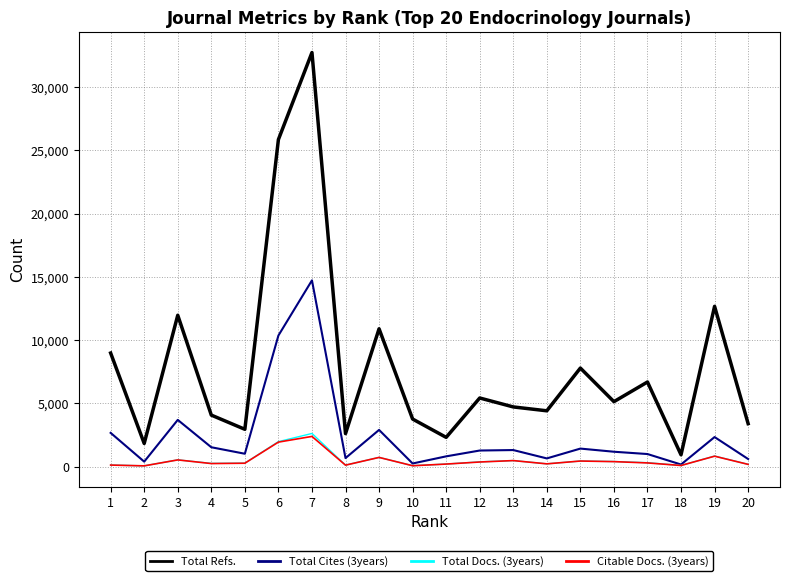

What is the average value of the Total Cites (3years) series?

2441